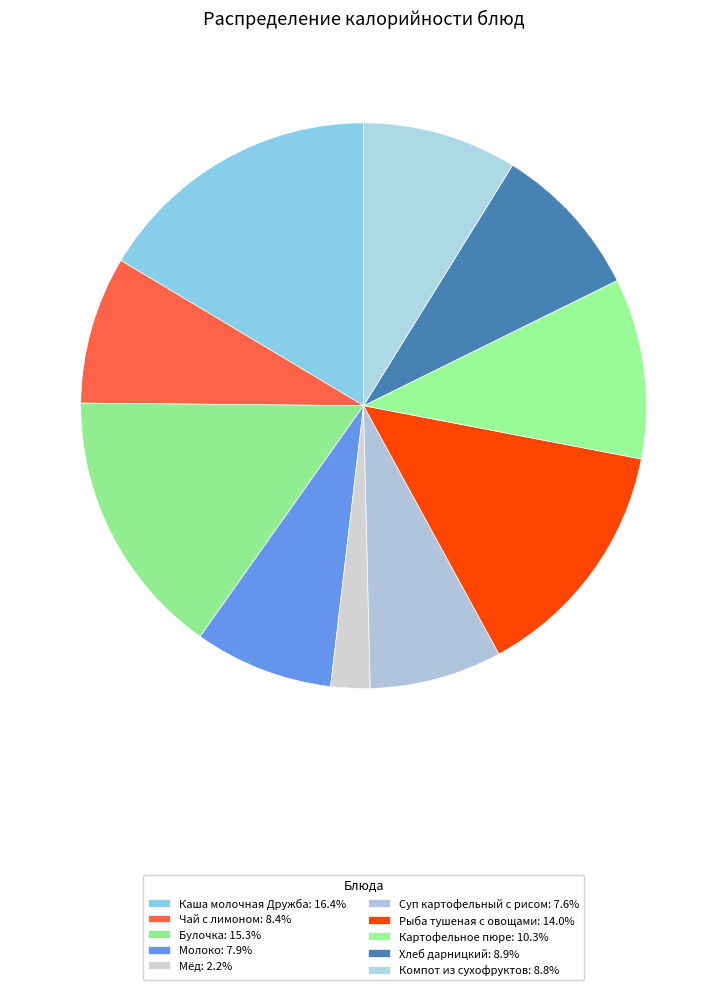

Rank the categories by value from highest to lowest.

Каша молочная Дружба, Булочка, Рыба тушеная с овощами, Картофельное пюре, Хлеб дарницкий, Компот из сухофруктов, Чай с лимоном, Молоко, Суп картофельный с рисом, Мёд